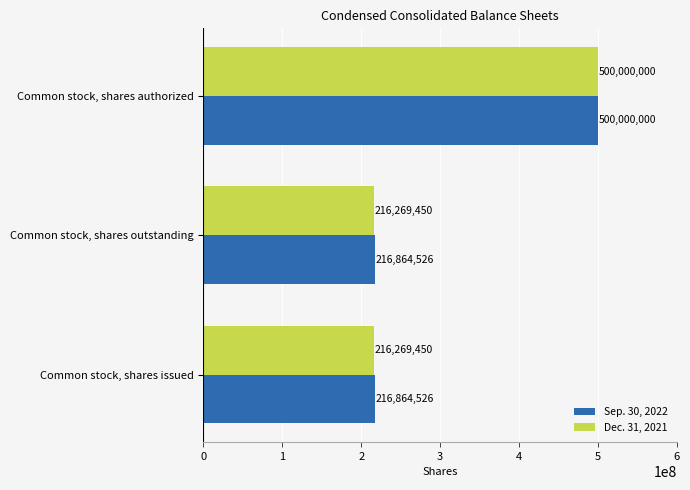

List the series in order of their overall mean, lowest first.

Dec. 31, 2021, Sep. 30, 2022